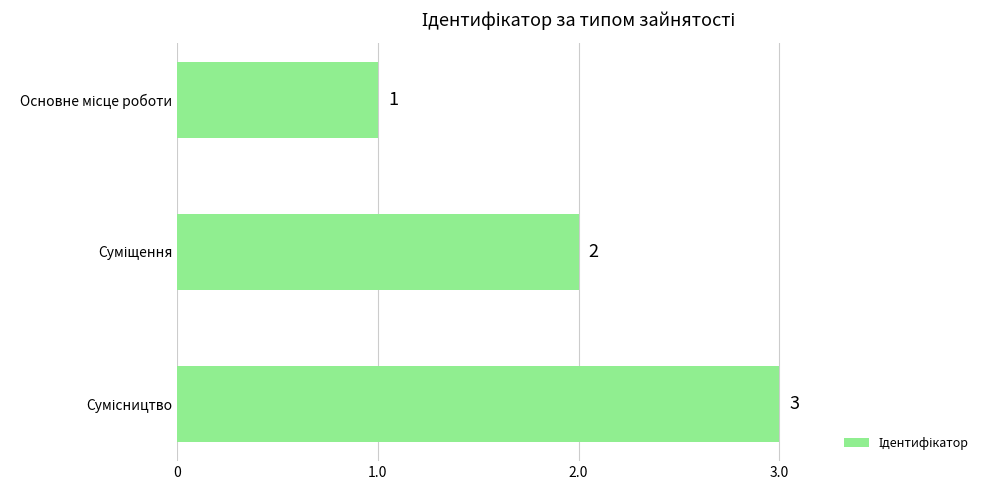

What is the value of the 3rd bar from the top?

3